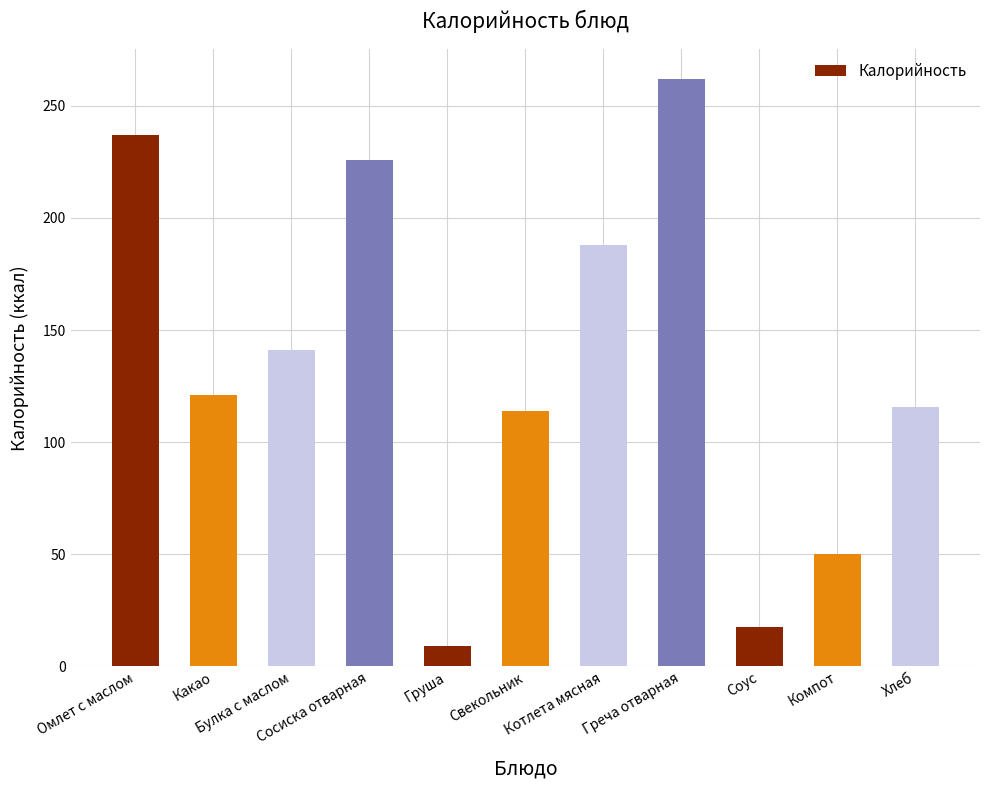

Reading right to left, list all the values displayed in this chart.

Хлеб=115.8	Компот=50.2	Соус=17.8	Греча отварная=262.2	Котлета мясная=188.0	Свекольник=114.0	Груша=8.9	Сосиска отварная=226.0	Булка с маслом=140.9	Какао=121.1	Омлет с маслом=237.1